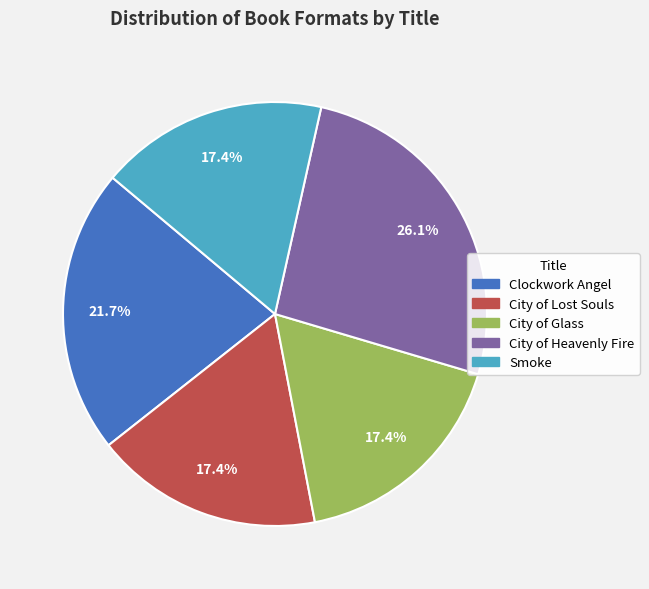

Approximately how many times larger is the value at City of Heavenly Fire compared to City of Glass?

1.5